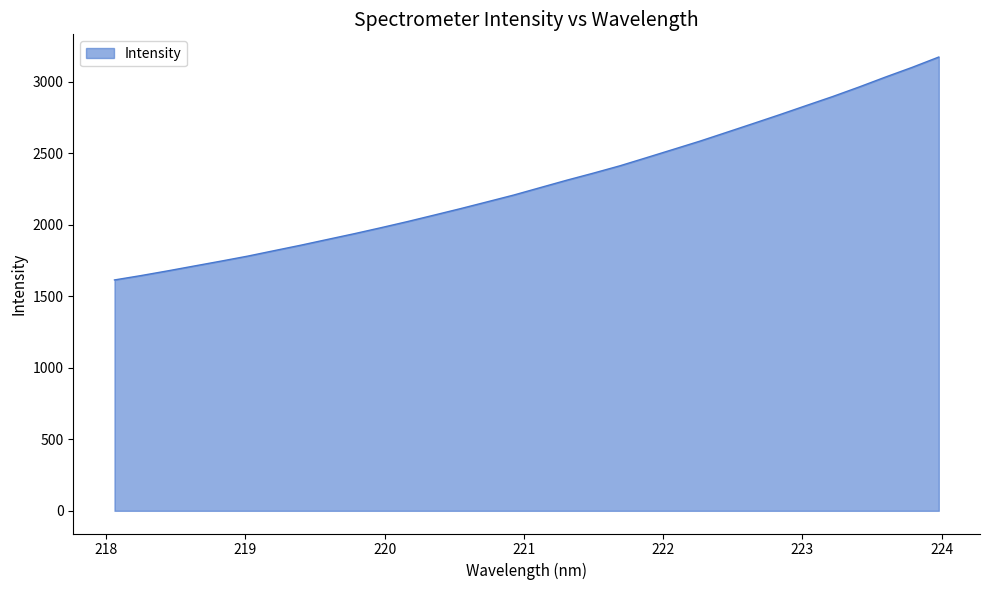

What is the maximum value shown in the chart?

3173.8